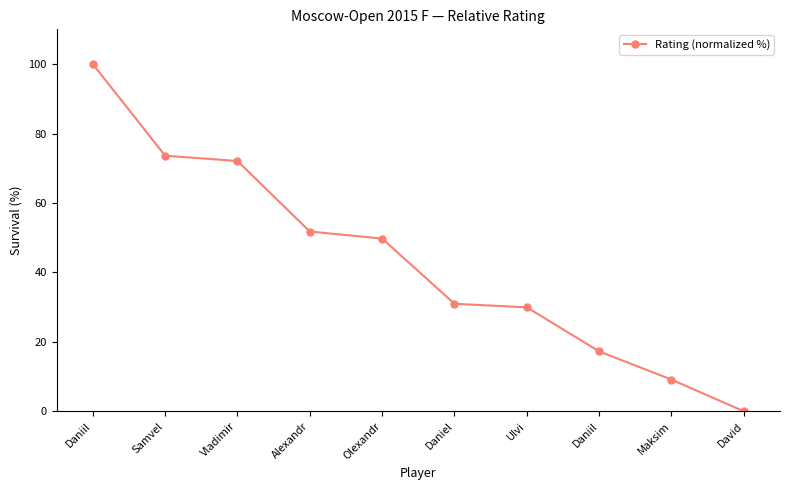

Does the chart display data point markers on the line(s)?

Yes